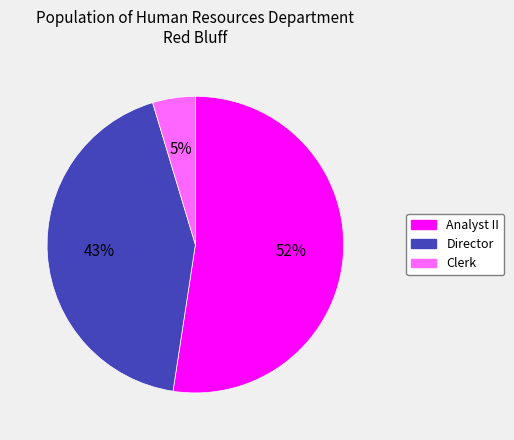

True or false: Director accounts for 32% of the total.

False